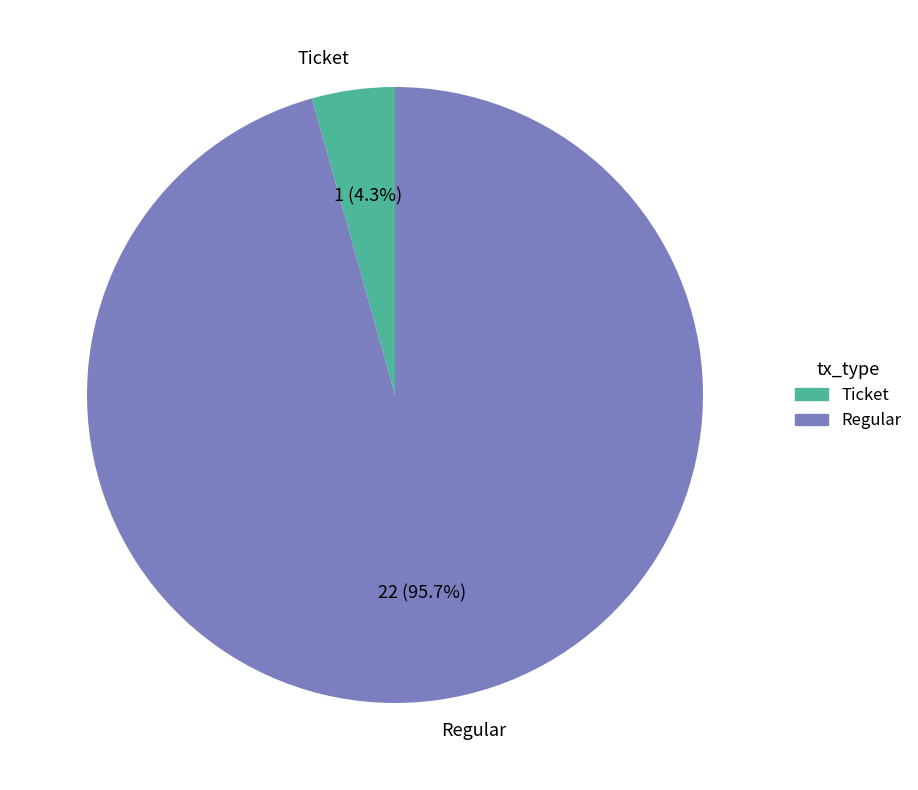

Does any single category account for the majority?

Yes